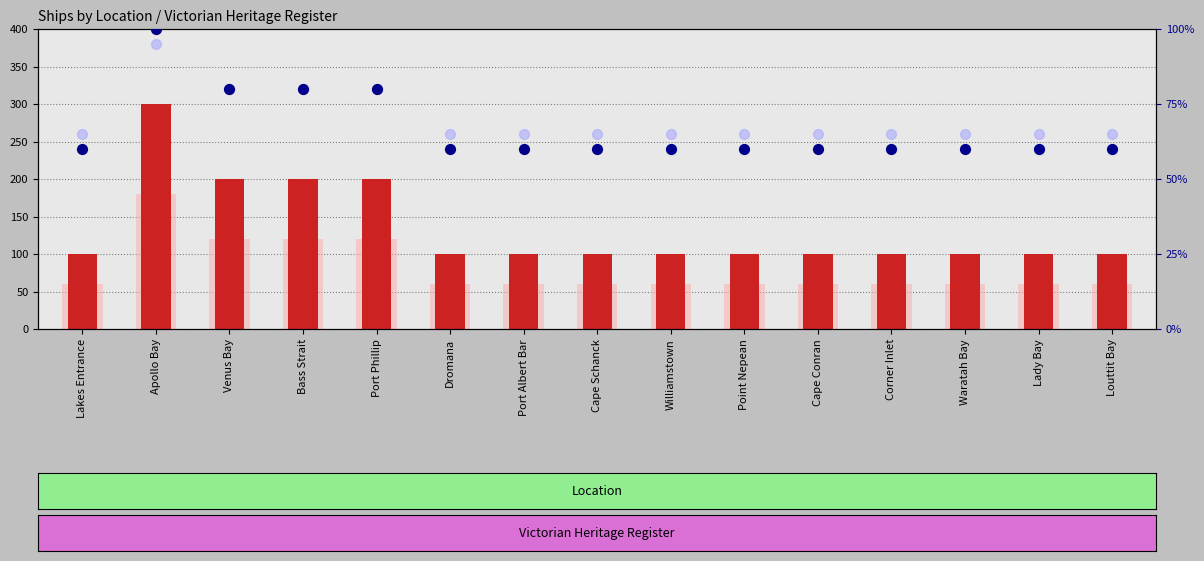

What is the total value across all series at Cape Conran?

285